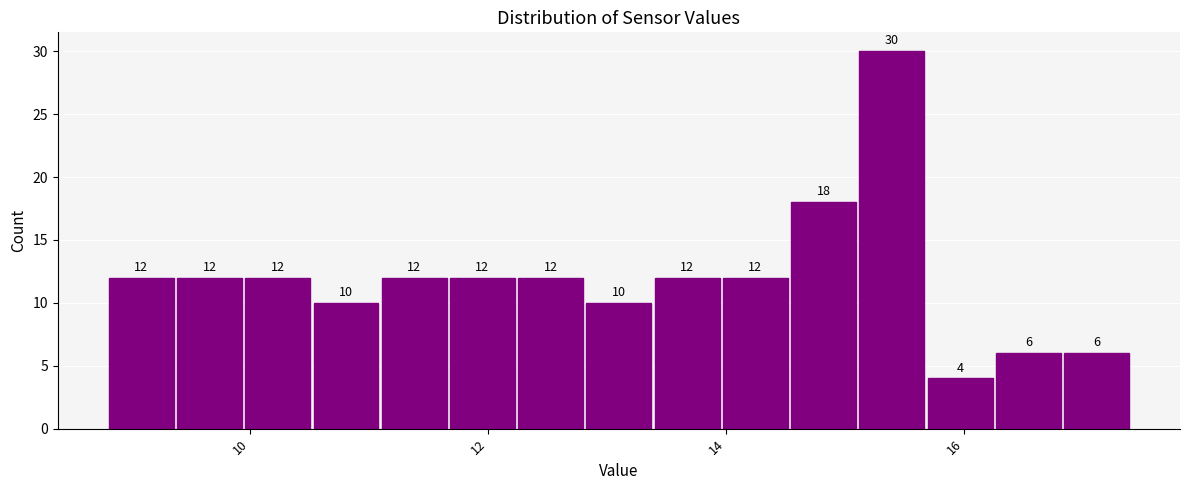

Read against the x-axis, roughly where is the centre of the tallest bar?

15.4